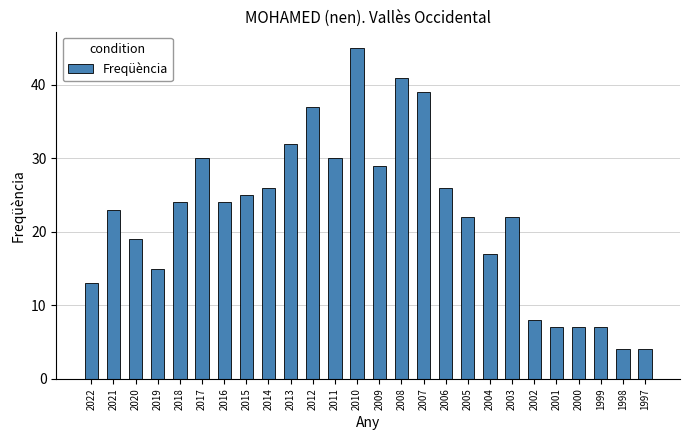

Is it true that the value at 2005 is 22?

True